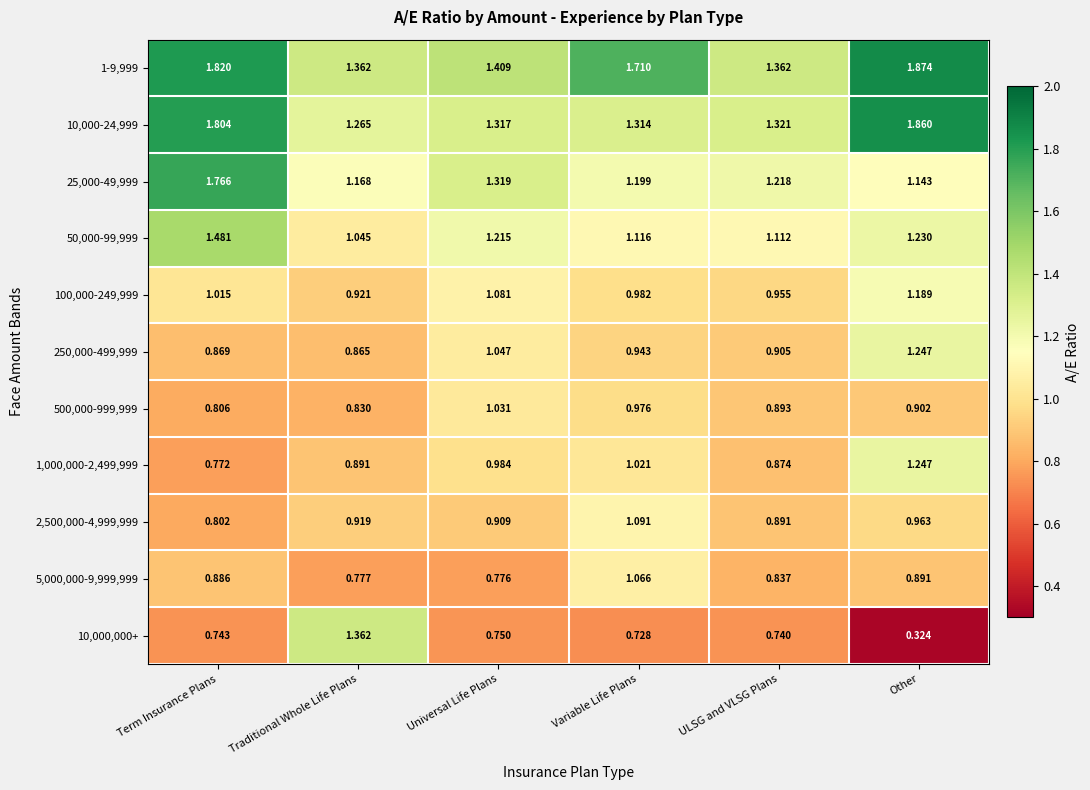

Which series changed the most between Variable Life Plans and Other?

10,000-24,999